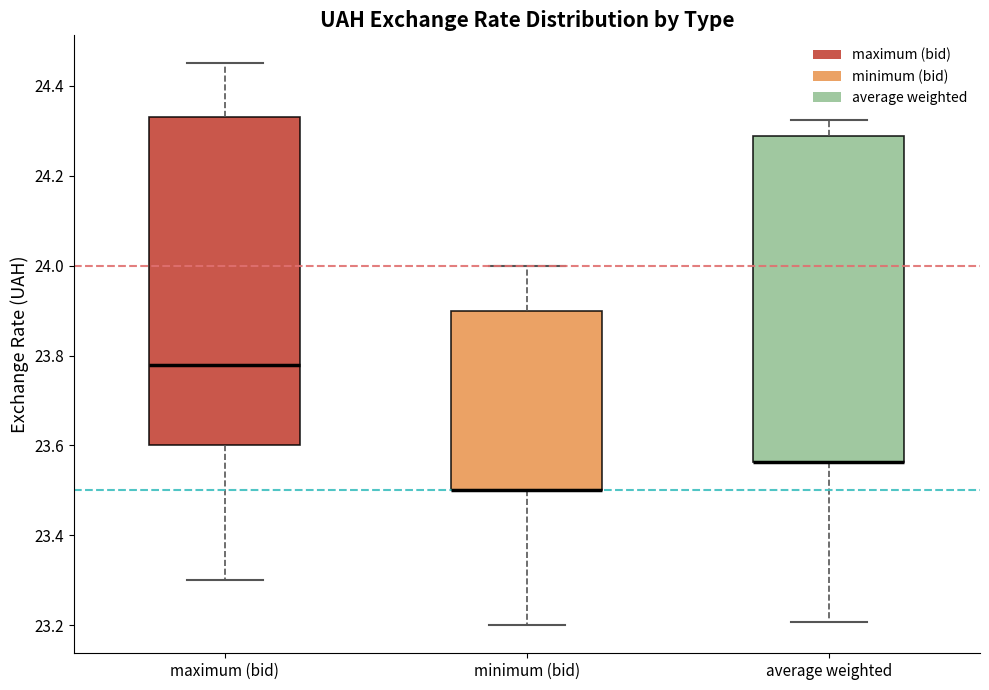

Reading left to right, read every box against the y-axis: the position of its median line, the range the box covers, and the ends of its whiskers. The values are not printed on the chart, so give them approximately, as read against the axis.

maximum (bid): median 23.78, box 23.60 to 24.34, whiskers 23.30 to 24.46
minimum (bid): median 23.50 (drawn on the box's lower edge), box 23.50 to 23.90, whiskers 23.20 to 24.00
average weighted: median 23.56 (drawn on the box's lower edge), box 23.56 to 24.28, whiskers 23.20 to 24.32